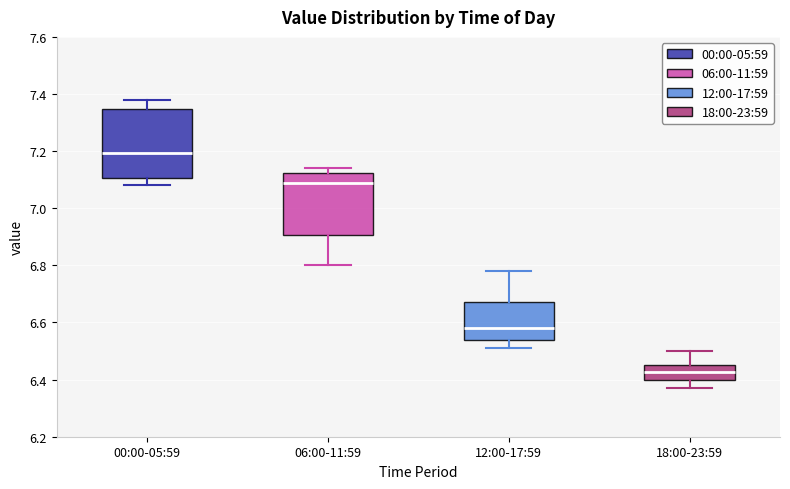

Which box has the lowest median line?

18:00-23:59